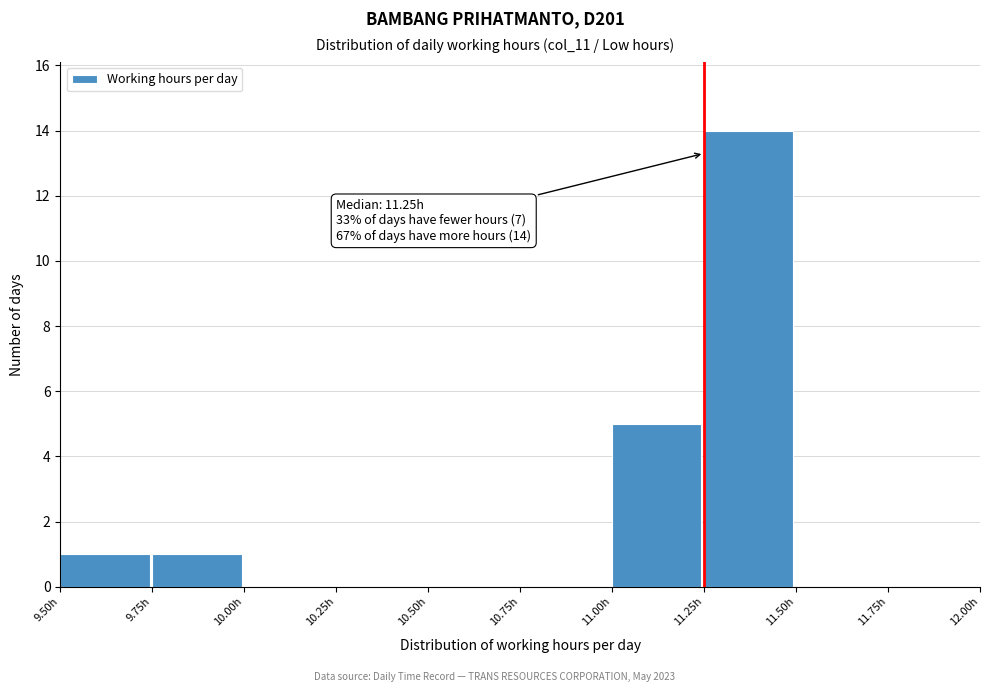

Over which range of the x-axis is the bar tallest?

11.25 to 11.50